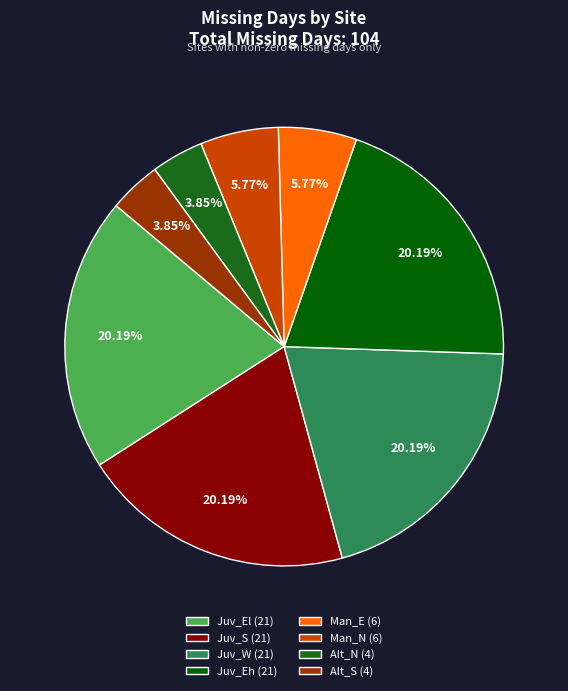

To the nearest percent, what percentage of the pie is Juv_W?

20%